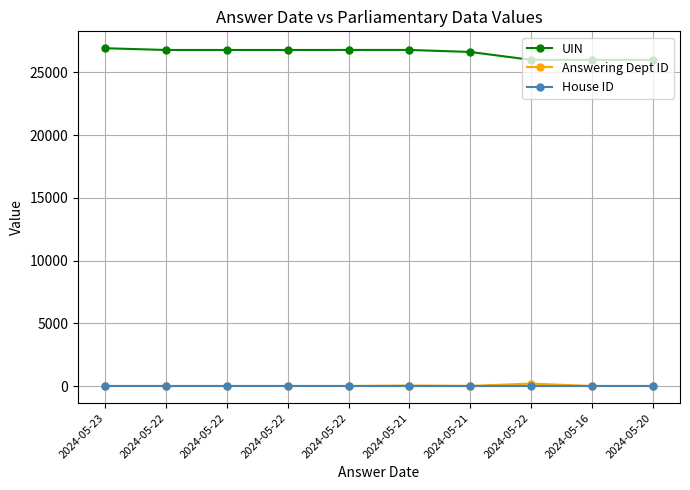

List the series in order of their peak value, lowest first.

House ID, Answering Dept ID, UIN